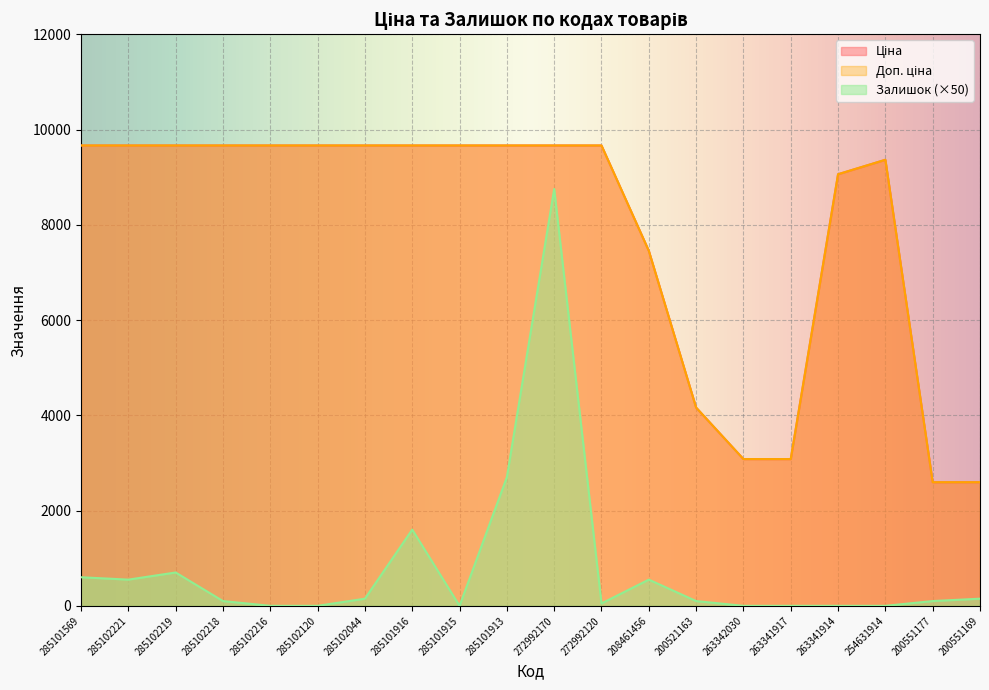

What is the total value across all series at 285101913?

22029.3